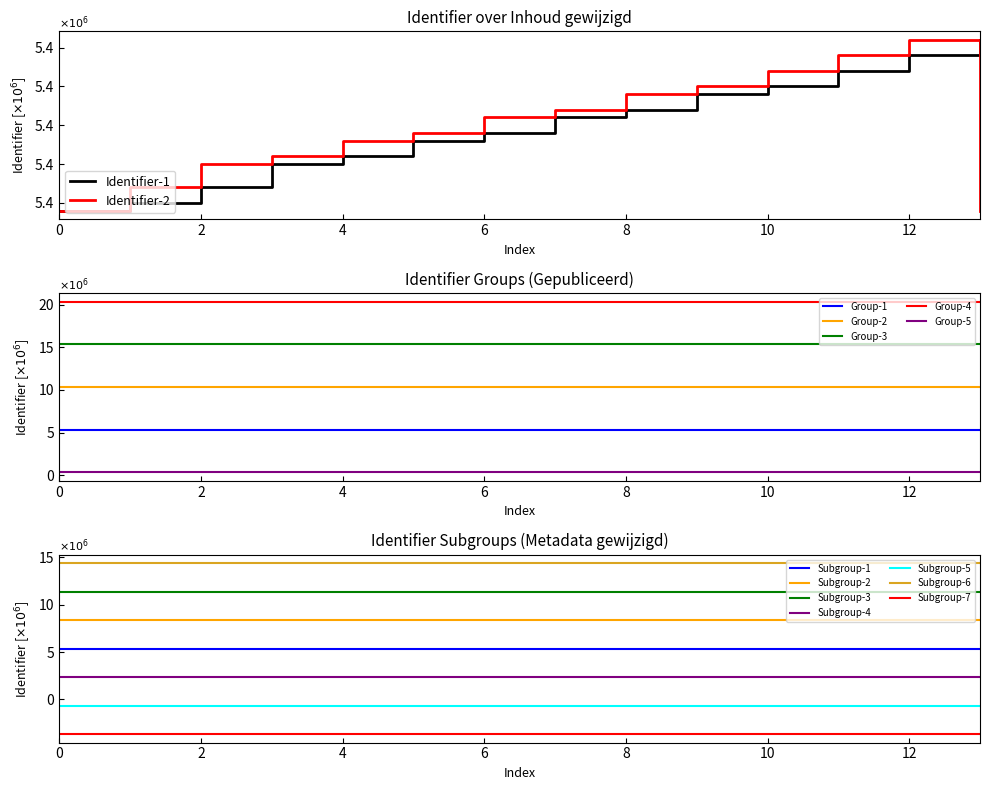

Is it true that Group-4 equals 9.6 at 8?

False